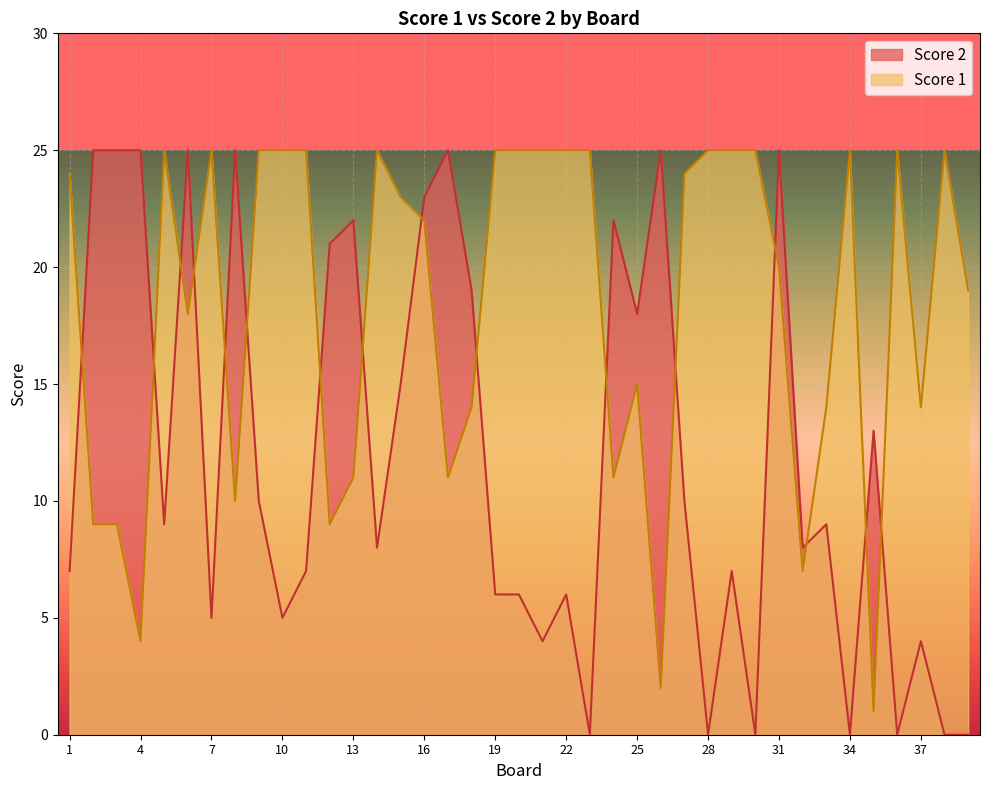

At which label is Score 2 closest to 12?

35